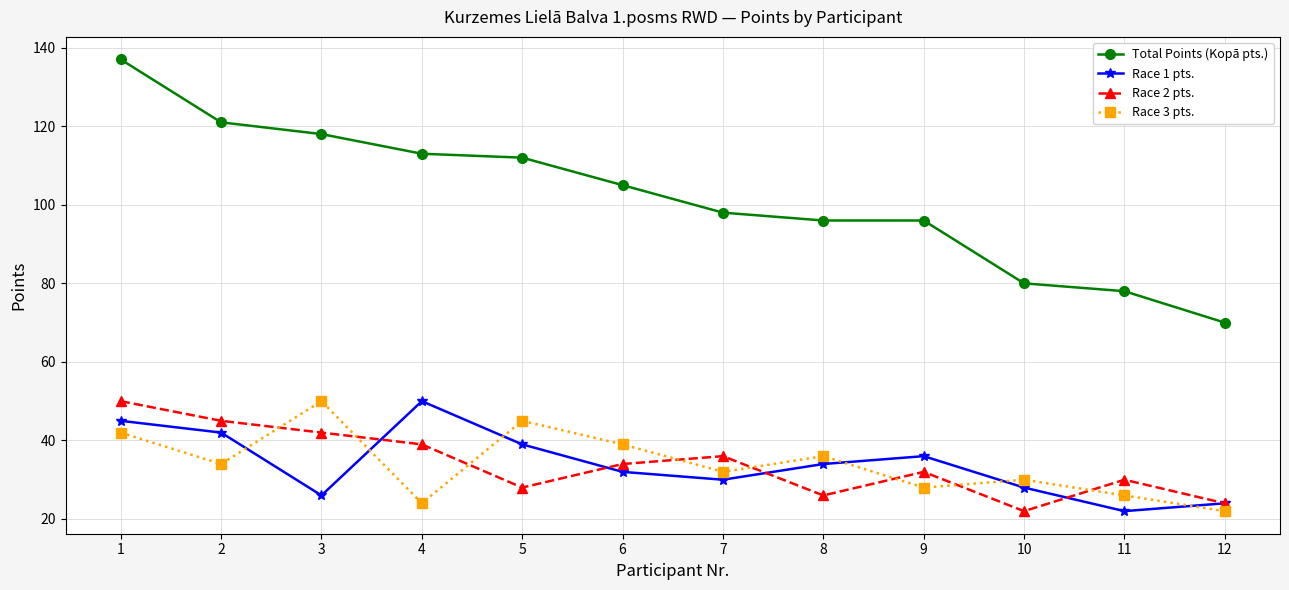

Reading right to left, extract all data points from this chart.

Total Points (Kopā pts.): 12=70	11=78	10=80	9=96	8=96	7=98	6=105	5=112	4=113	3=118	2=121	1=137
Race 1 pts.: 12=24	11=22	10=28	9=36	8=34	7=30	6=32	5=39	4=50	3=26	2=42	1=45
Race 2 pts.: 12=24	11=30	10=22	9=32	8=26	7=36	6=34	5=28	4=39	3=42	2=45	1=50
Race 3 pts.: 12=22	11=26	10=30	9=28	8=36	7=32	6=39	5=45	4=24	3=50	2=34	1=42